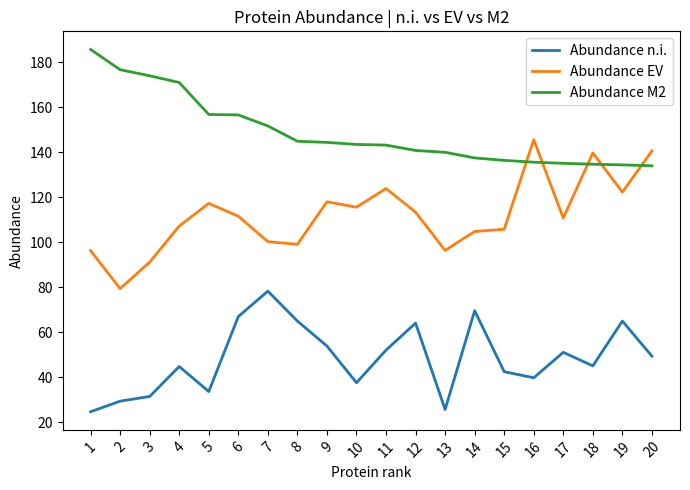

How many distinct data groups are displayed?

3